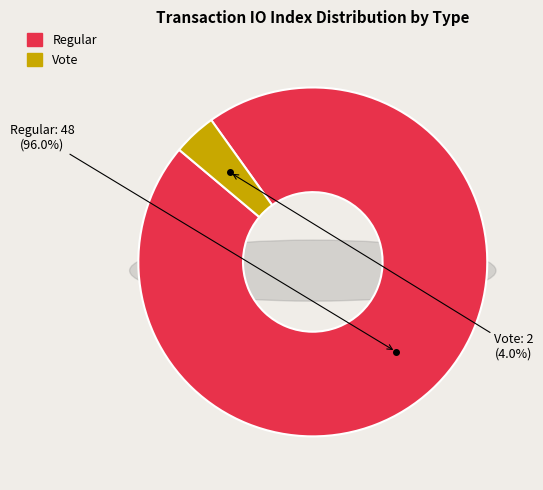

Which category has the smallest portion of the pie?

Vote